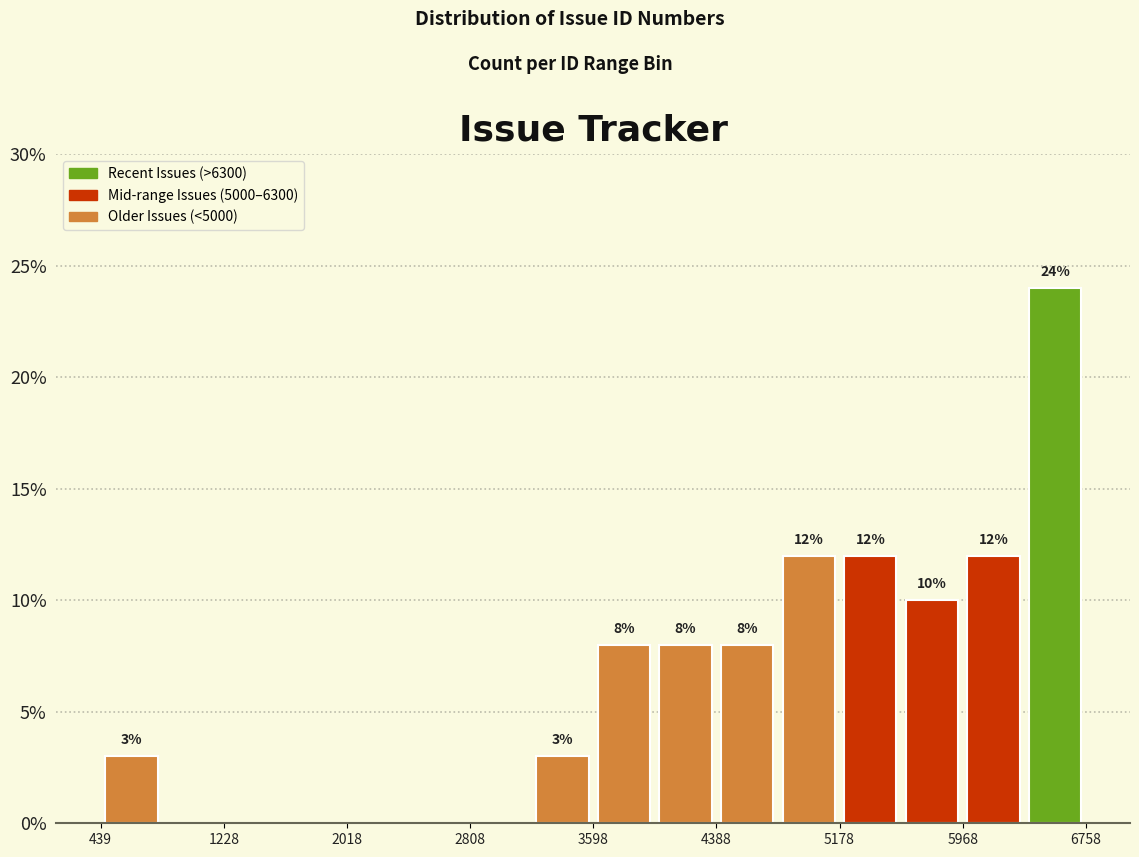

Around what value on the x-axis is the tallest bar? Give the approximate position of its centre, as read against the axis.

6600